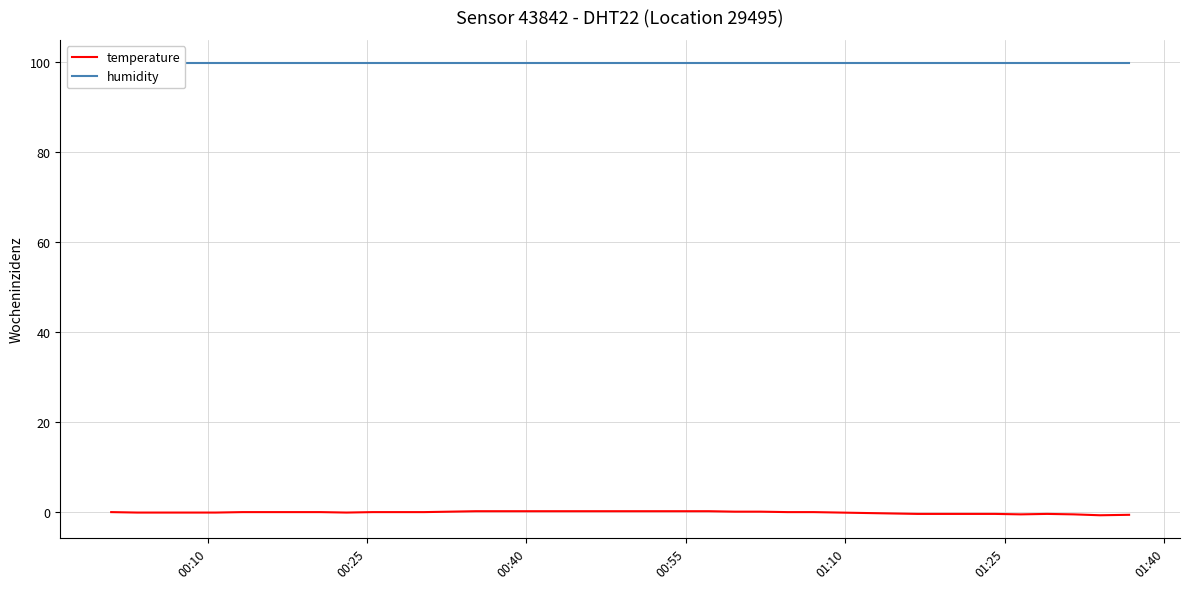

True or false: humidity and temperature cross at least once.

False